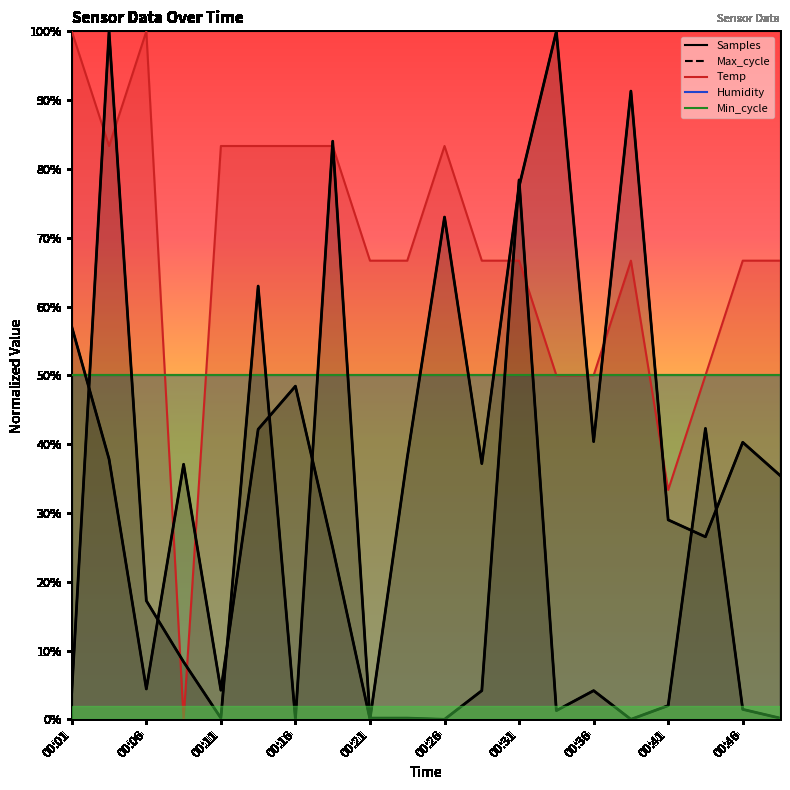

What is the sum of all Temp values?

13.5